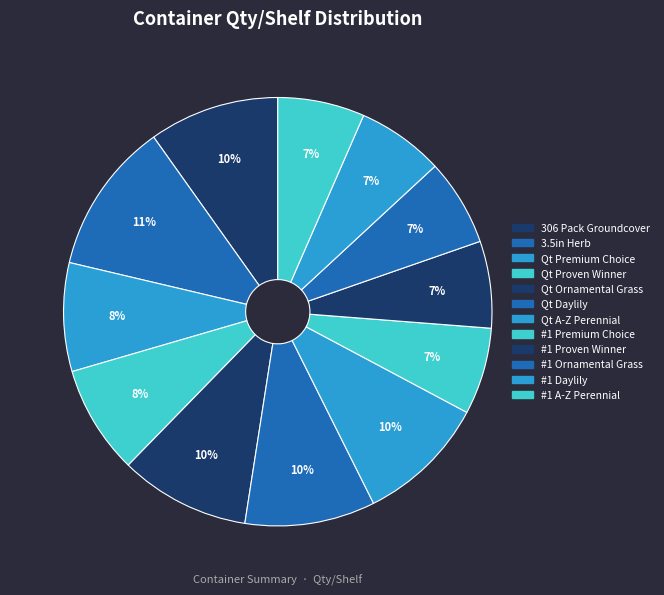

What is the smallest slice in the pie chart?

#1 Premium Choice